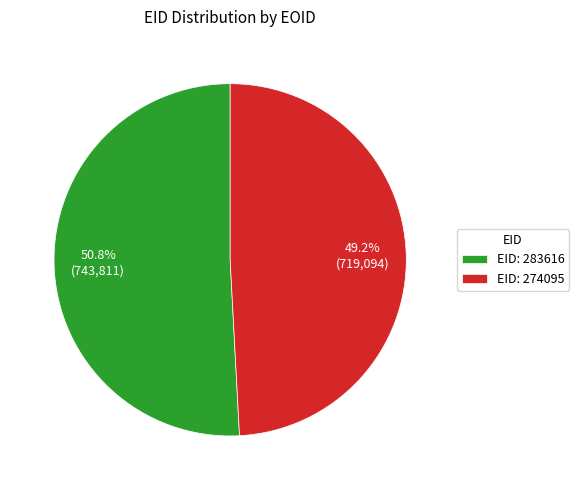

To the nearest percent, what is the difference between the largest and smallest slice percentages?

2%